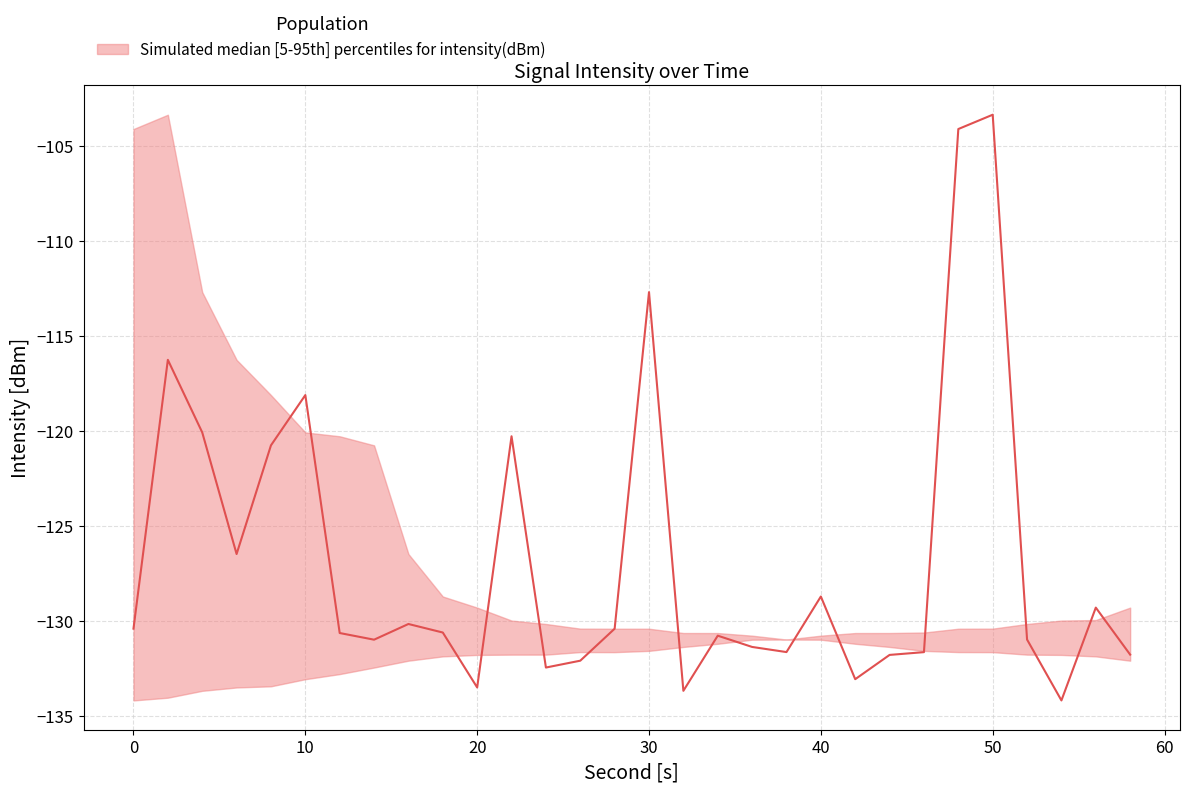

What is the sum of all intensity_lower values?

-3948.8